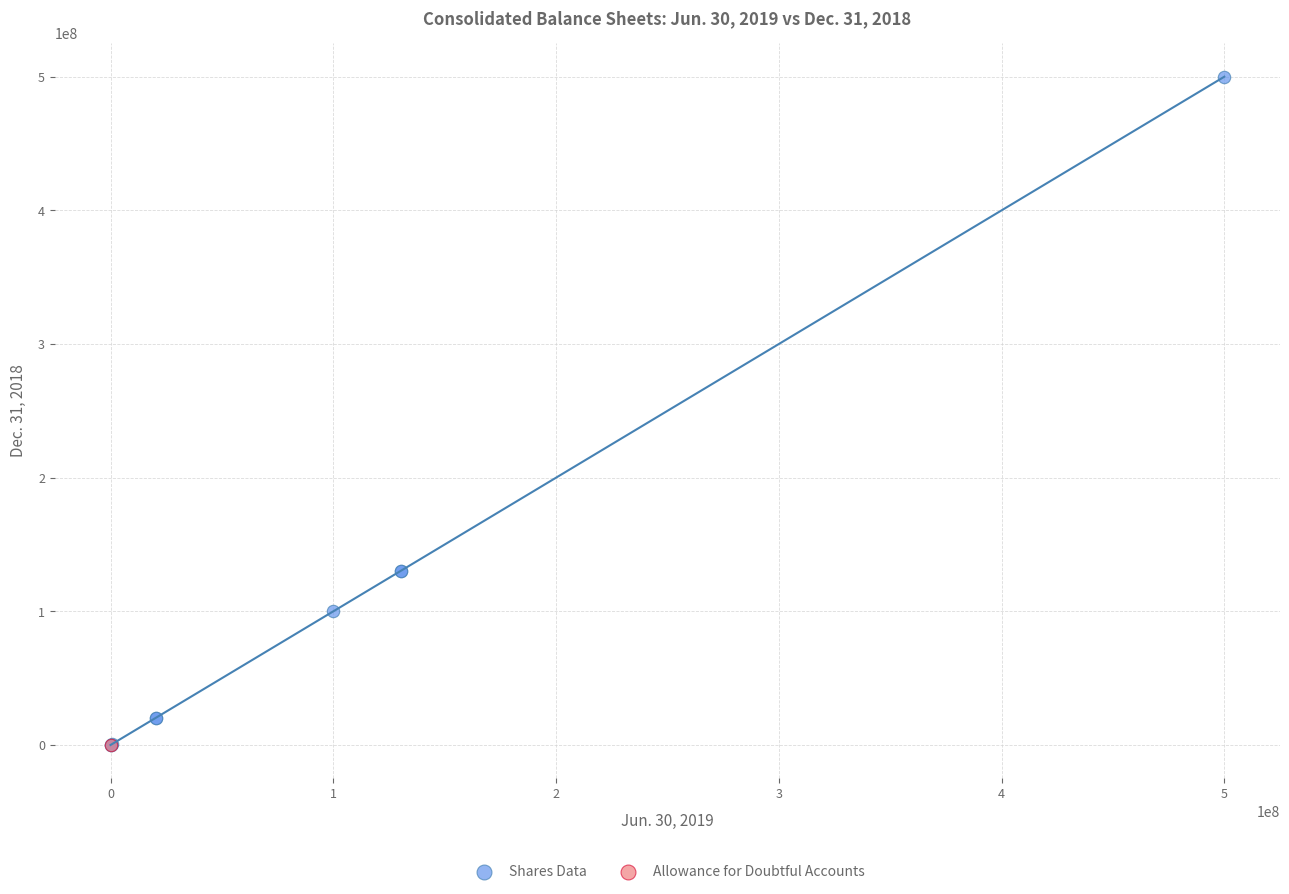

What are all the series names shown in the legend?

Shares Data, Allowance for Doubtful Accounts